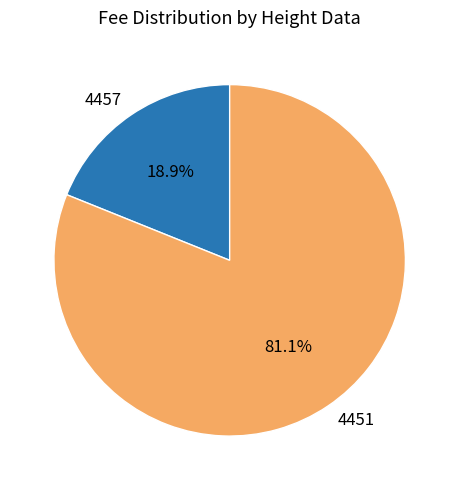

To the nearest percent, what portion does 4451 represent?

81%